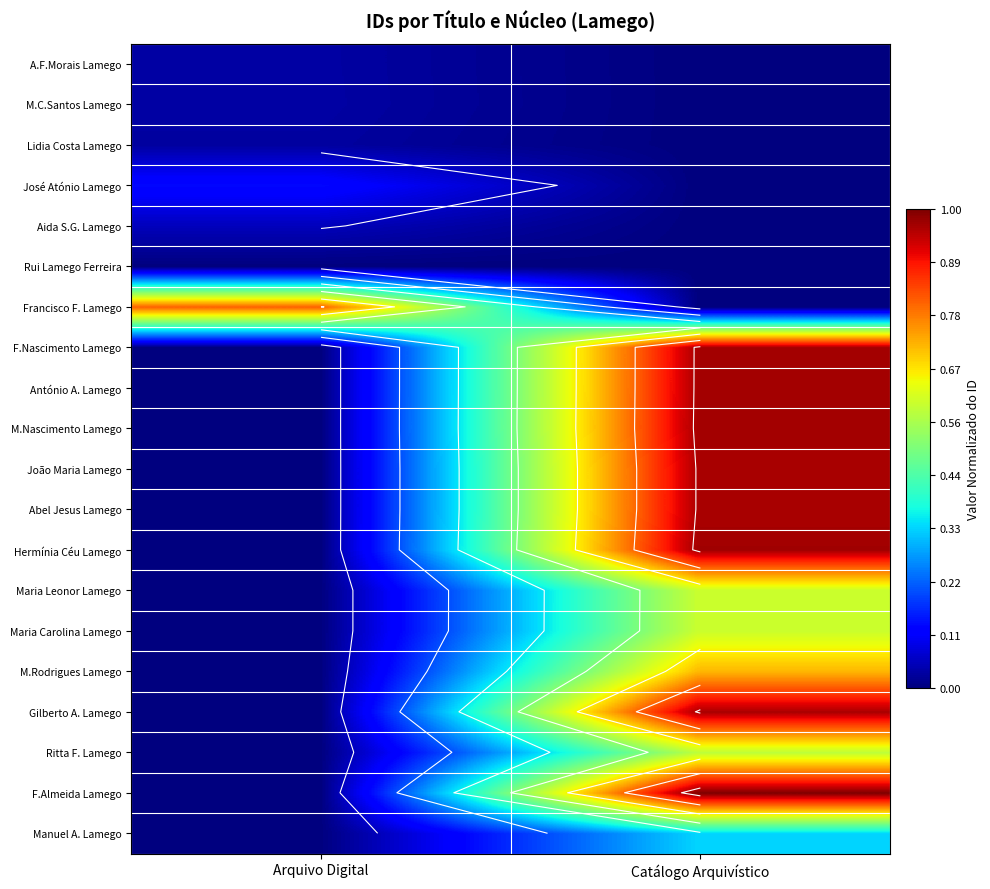

What is the maximum value for Abel Jesus Lamego?

1.0